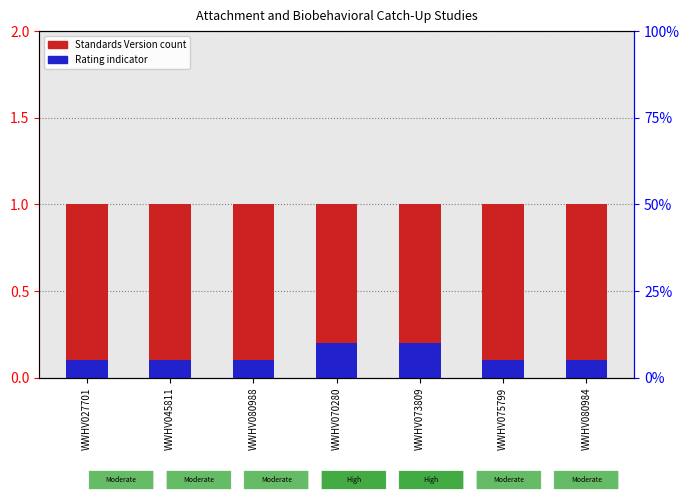

At how many categories does at least one series exceed 0?

7